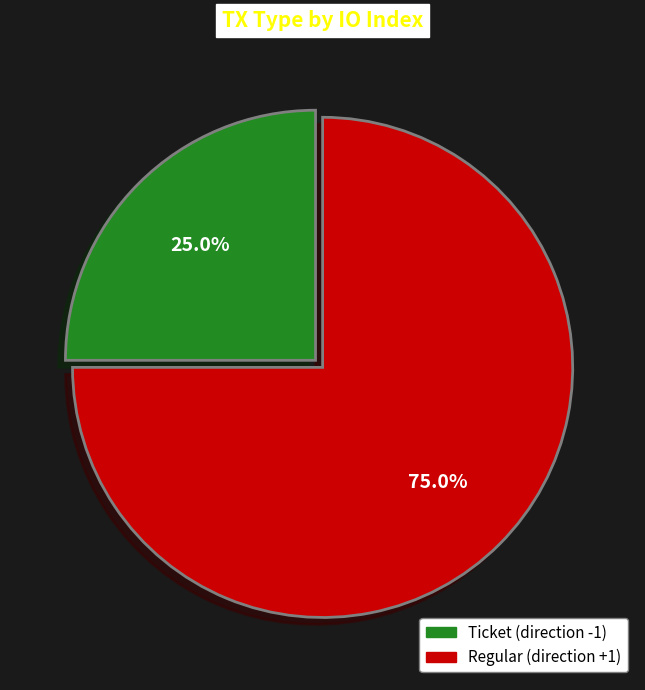

Approximately how many times larger is the value at Ticket compared to Regular?

0.3